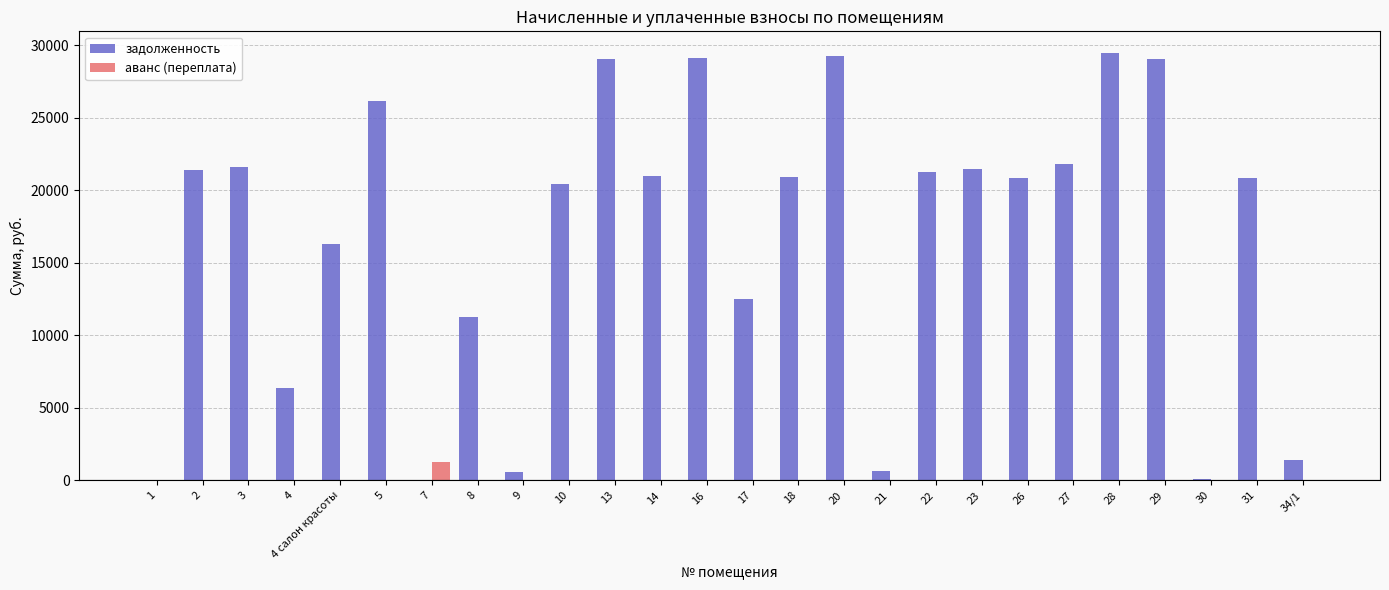

Count the number of categories in the chart.

26